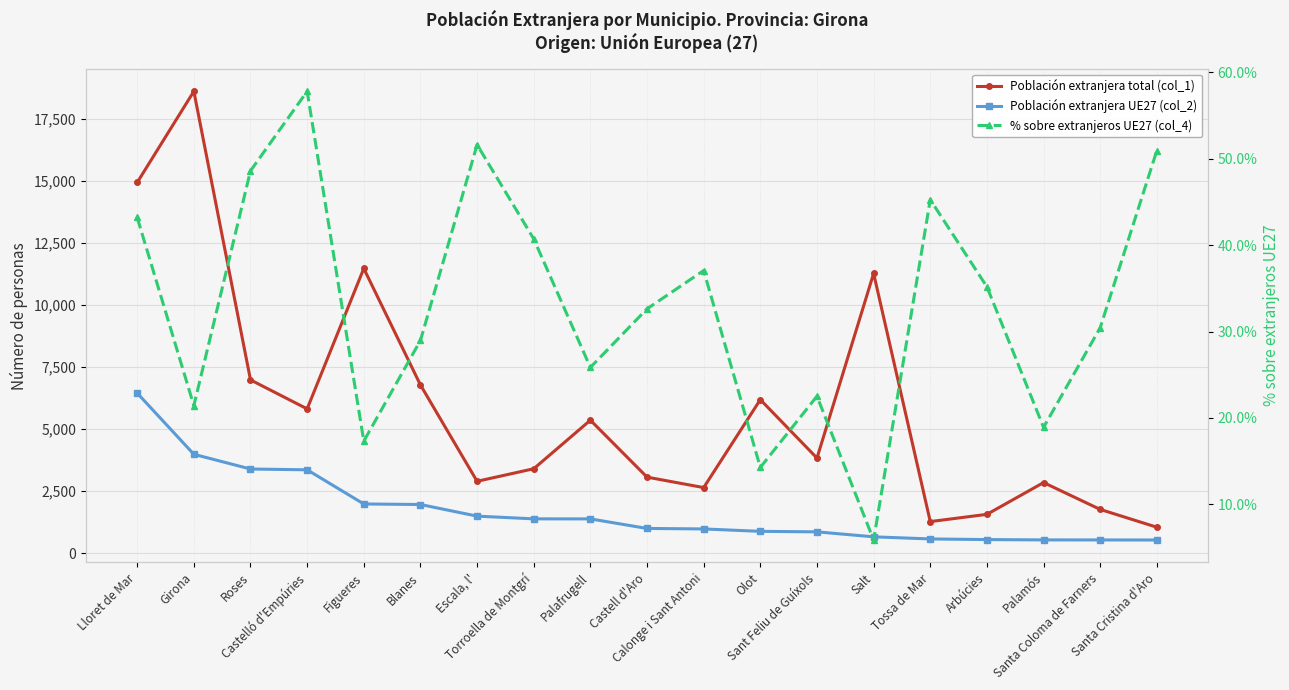

Between Sant Feliu de Guíxols and Girona, which is larger?

Girona